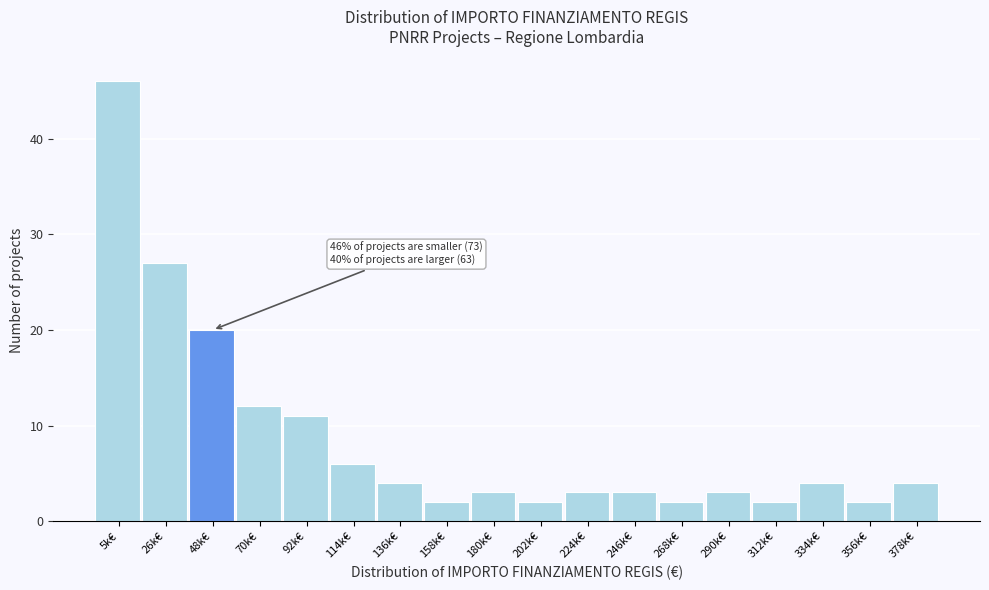

Reading left to right, extract all data points from this chart.

5k€=46	26k€=27	48k€=20	70k€=12	92k€=11	114k€=6	136k€=4	158k€=2	180k€=3	202k€=2	224k€=3	246k€=3	268k€=2	290k€=3	312k€=2	334k€=4	356k€=2	378k€=4